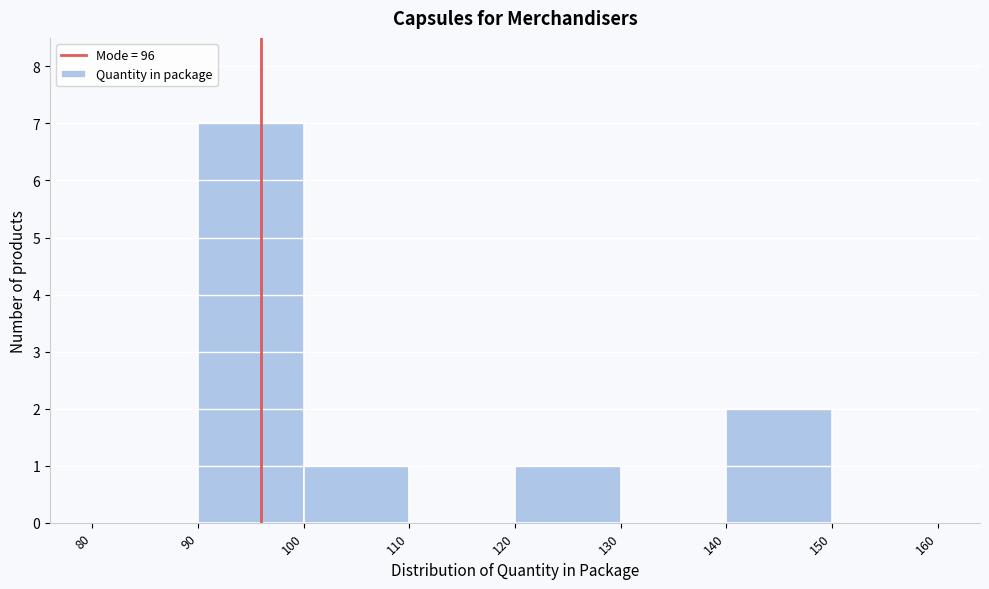

Reading left to right, list every bar in this chart as the range it spans on the x-axis followed by its height. The values are not printed on the chart, so give them approximately, as read against the axis.

80 to 90: 0
90 to 100: 7
100 to 110: 1
110 to 120: 0
120 to 130: 1
130 to 140: 0
140 to 150: 2
150 to 160: 0